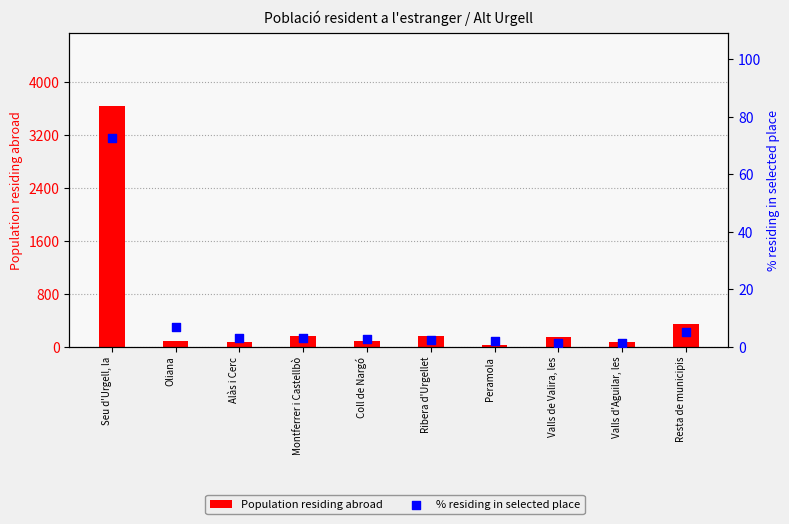

Which series has the largest total across all categories?

Population residing abroad